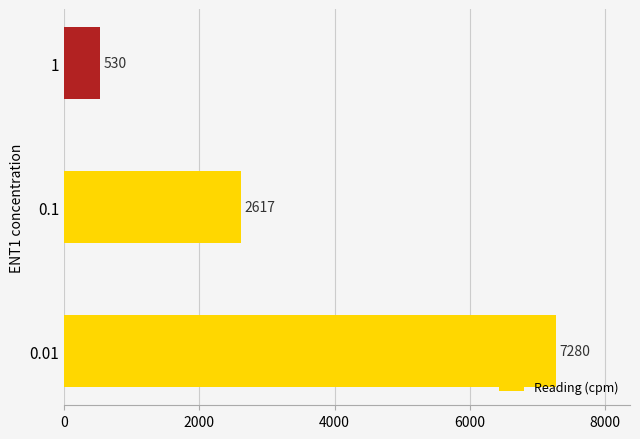

Rank the categories by value from highest to lowest.

0.01, 0.1, 1